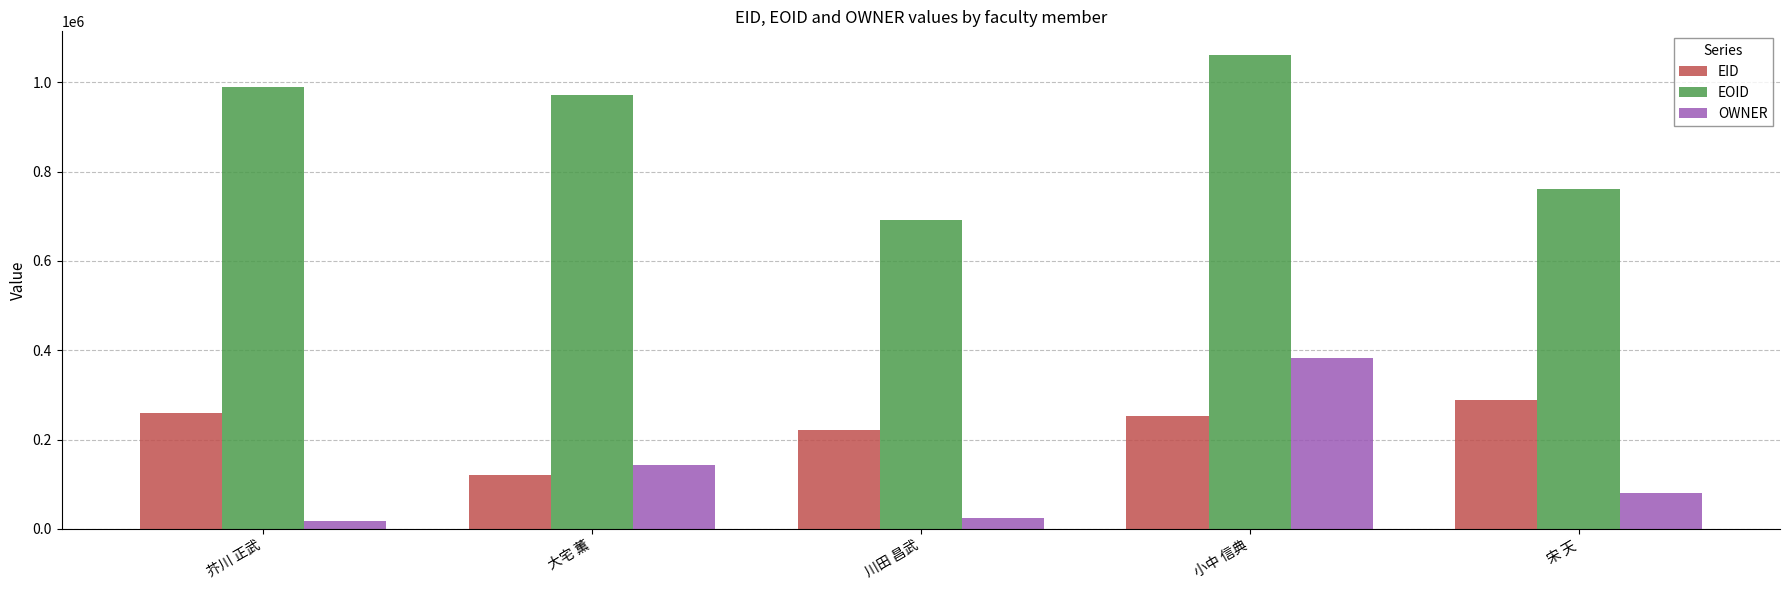

How many categories are shown in the chart?

5